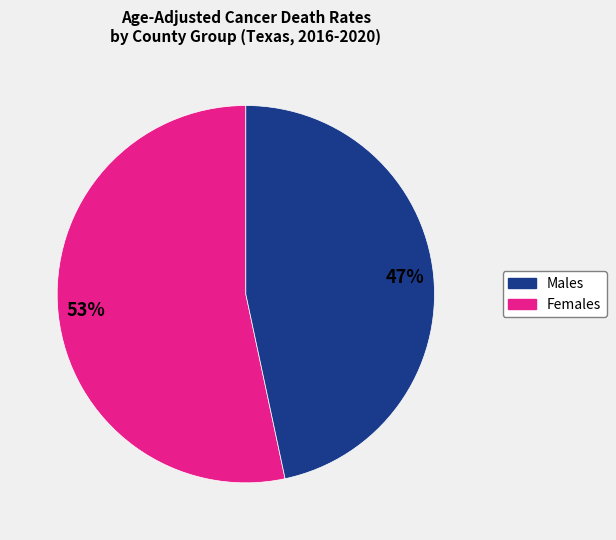

Does any single category account for the majority?

Yes